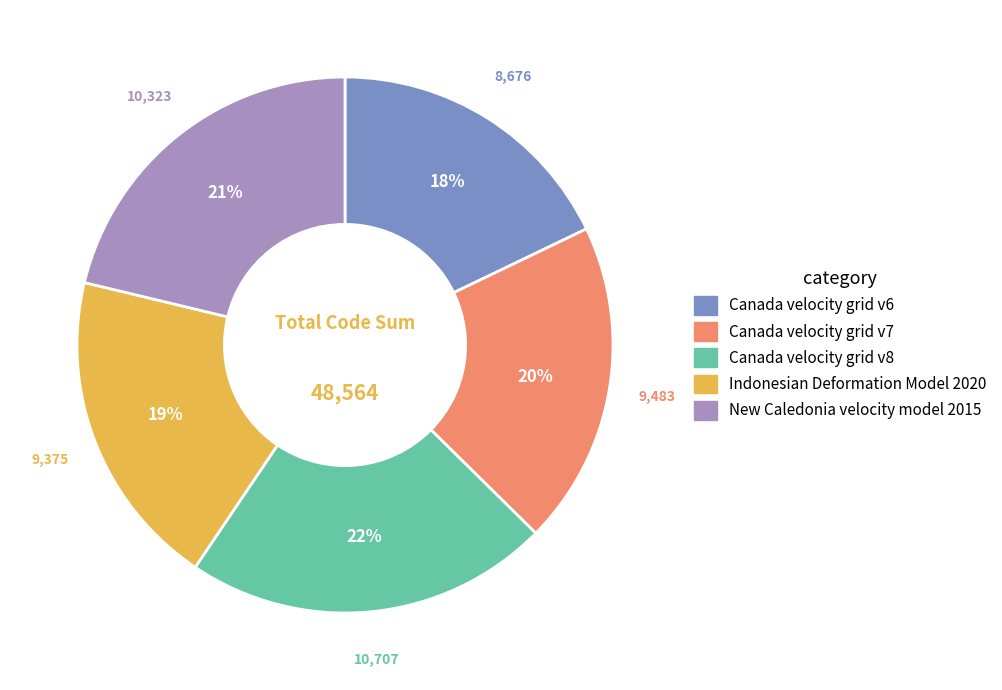

Is there a majority slice in this chart?

No